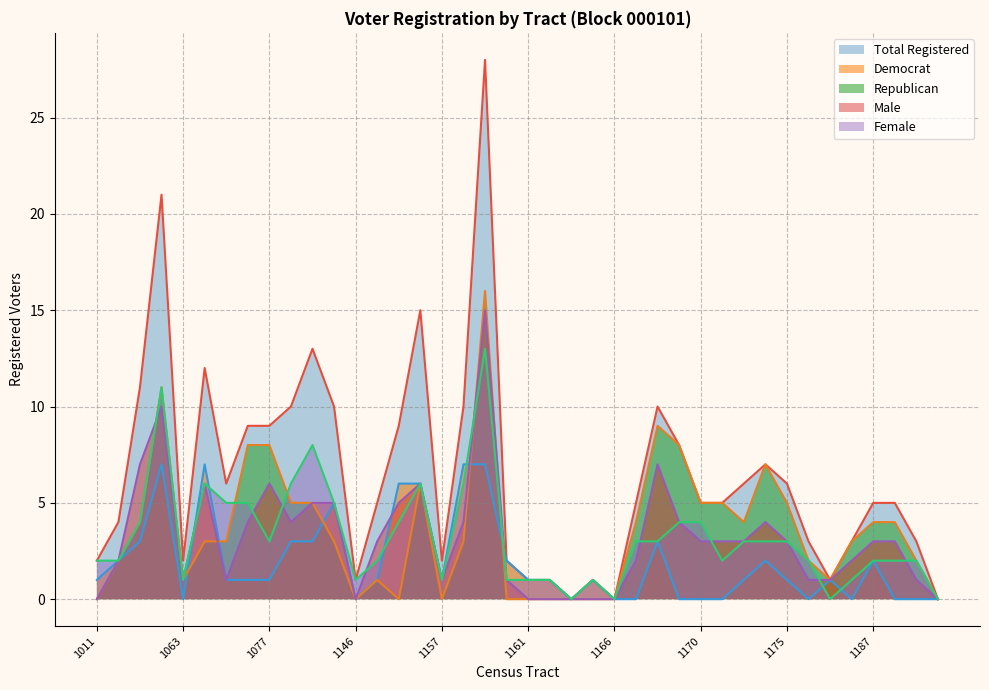

How many interior local valleys does the rep series have?

6